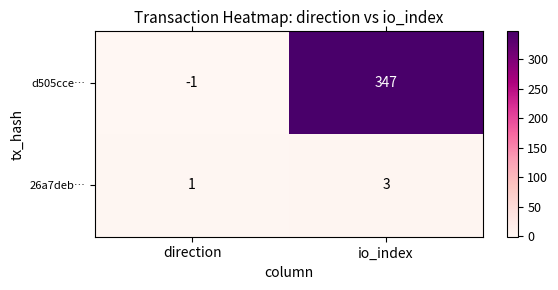

What is the smallest value displayed?

-1